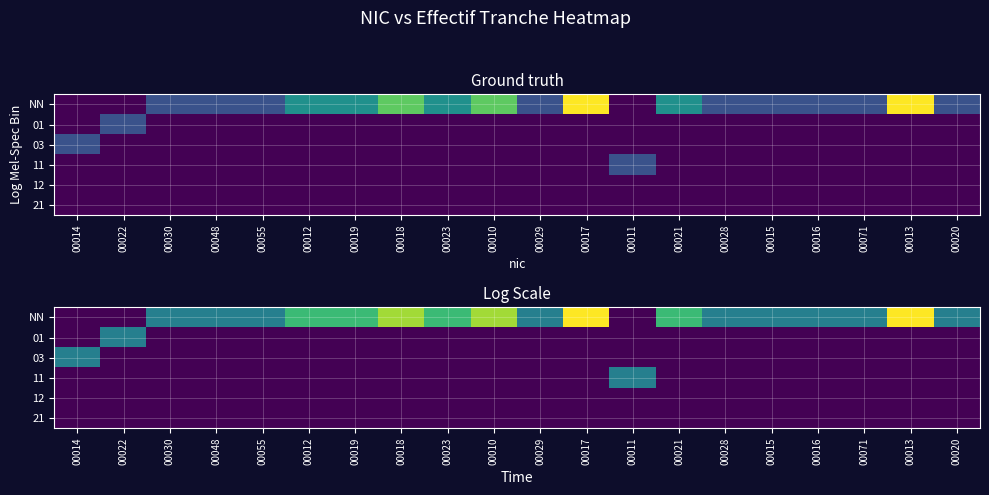

At which category is the sum across all series the highest?

00017